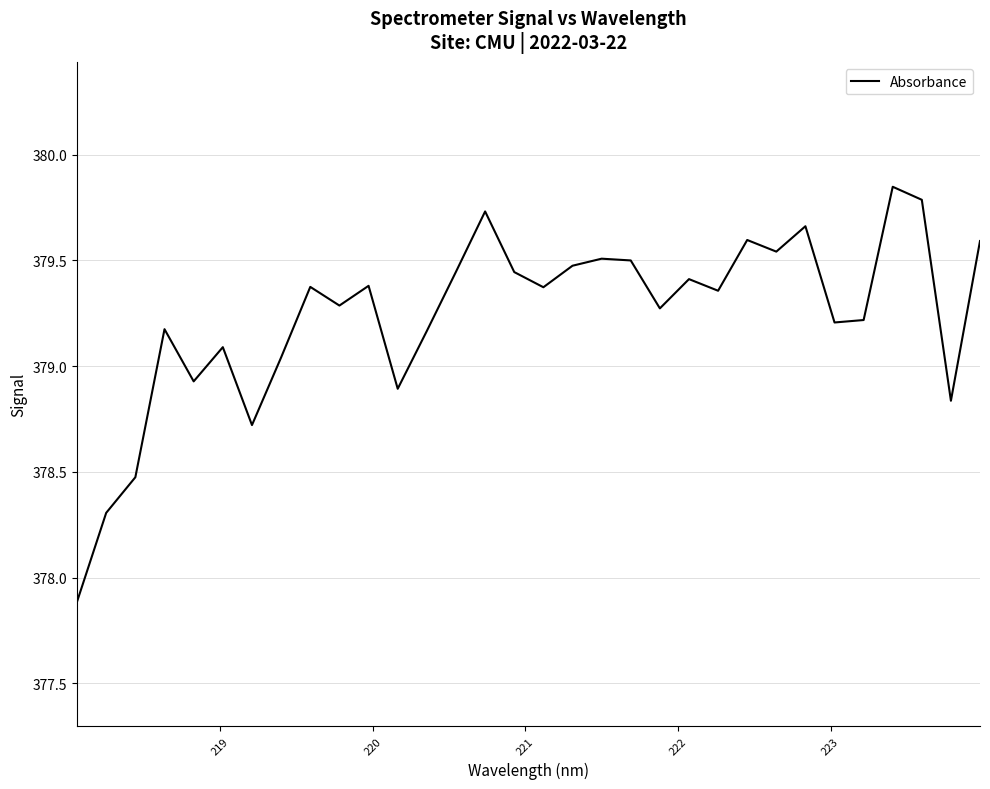

What is the difference between the maximum and minimum values?

2.0